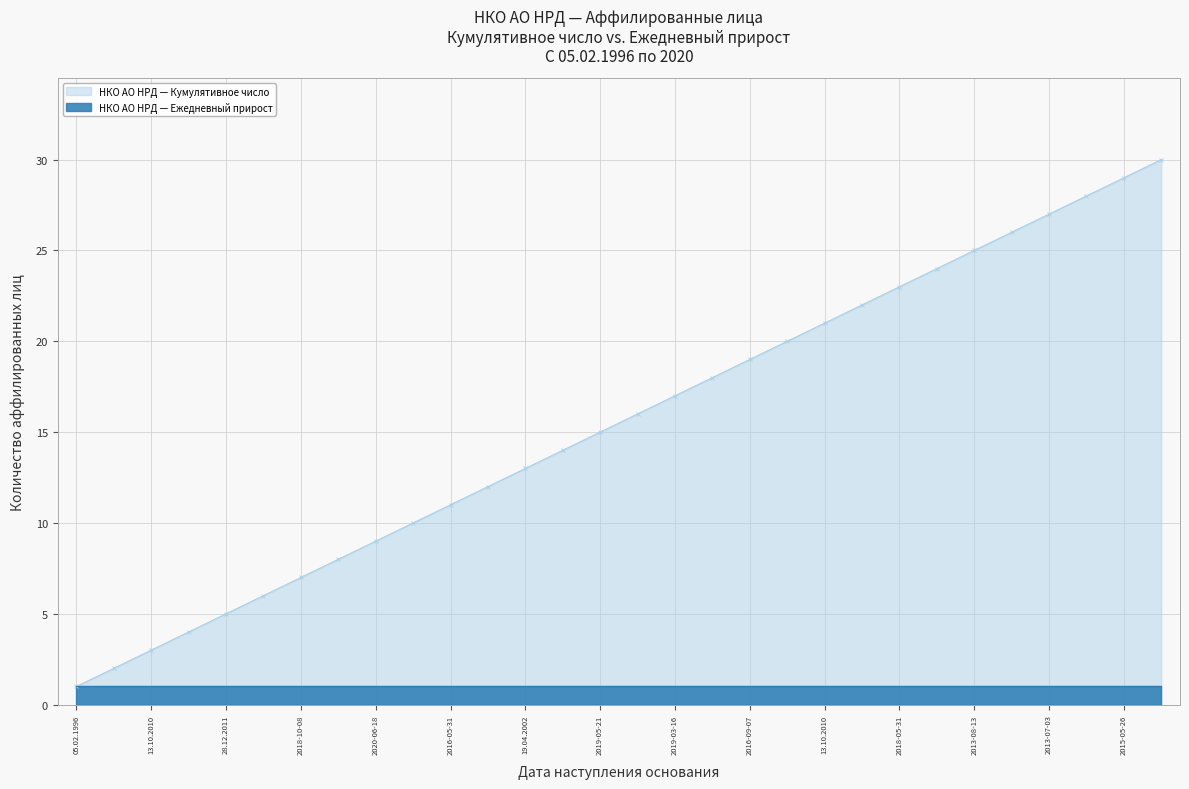

Which label corresponds to the smallest value in the chart?

05.02.1996